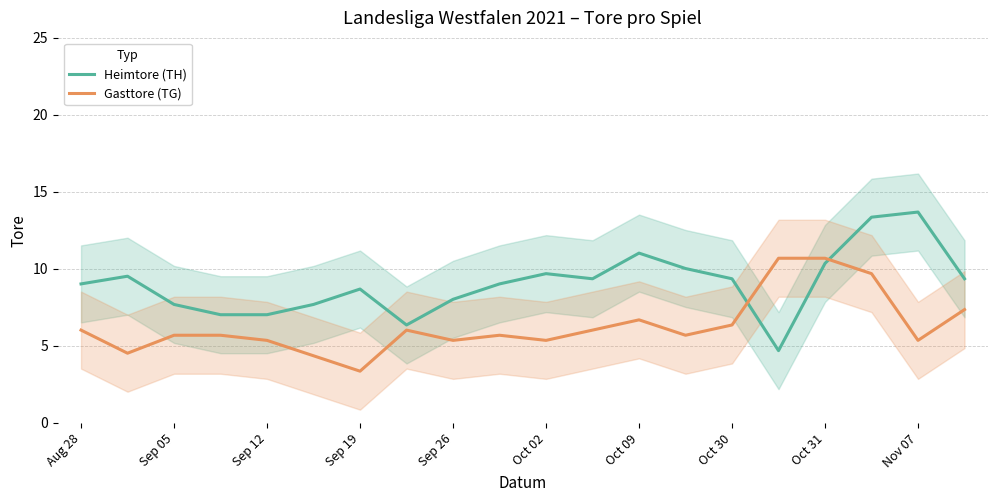

How many data points does each series have?

20